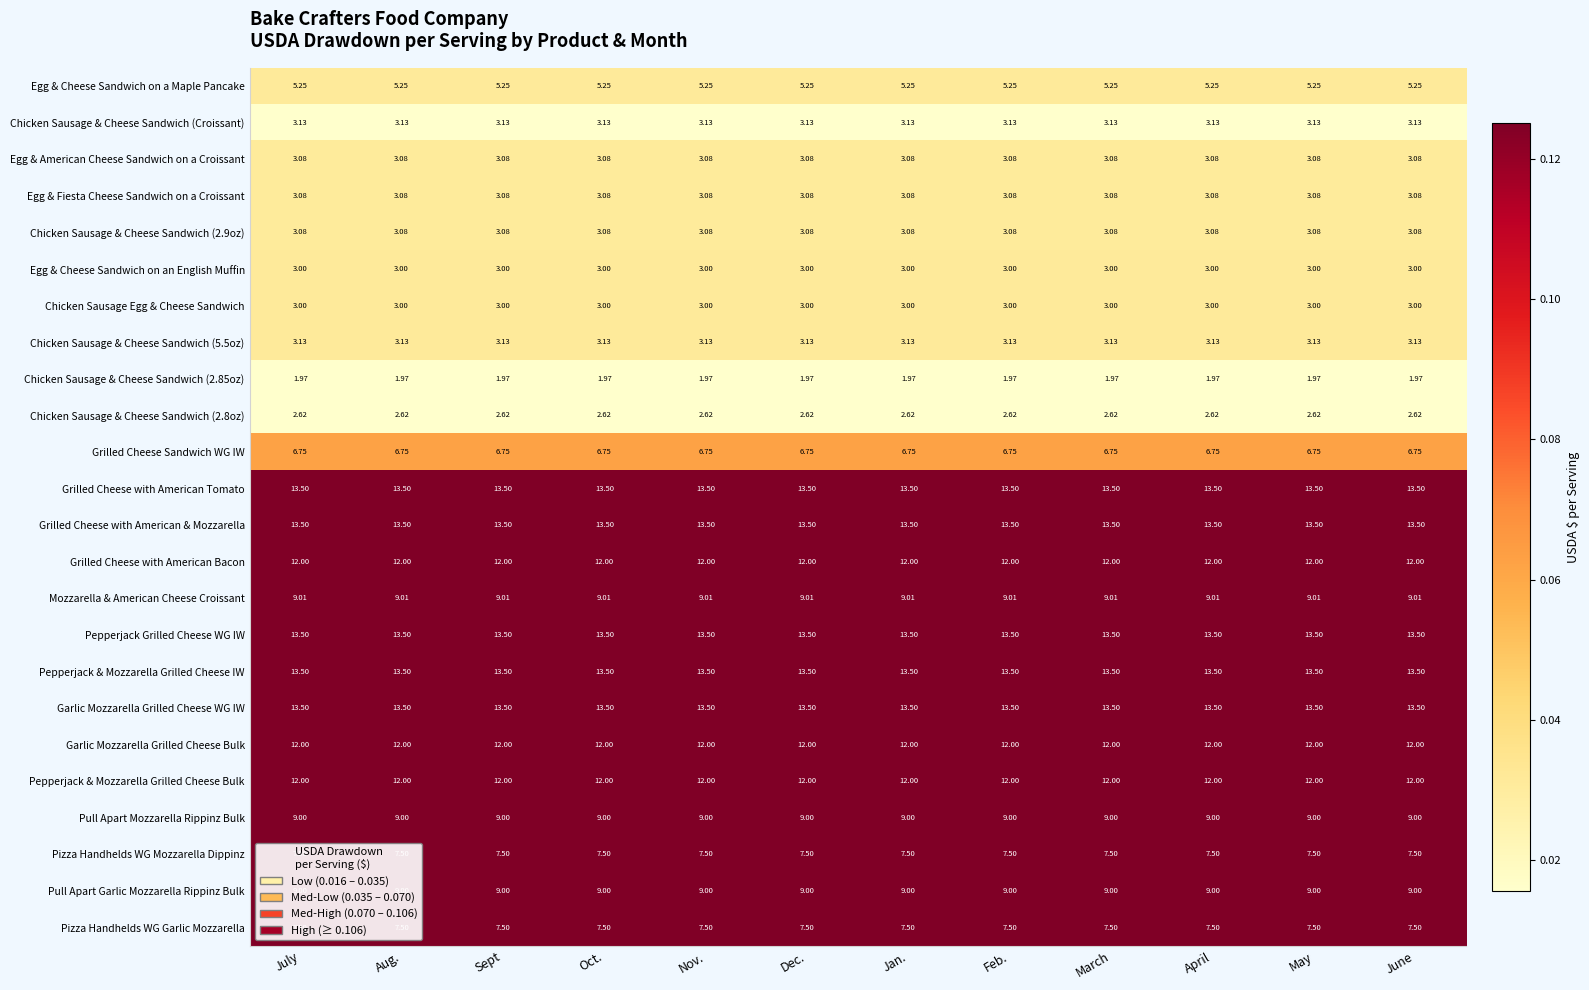

How many categories are shown in the chart?

12